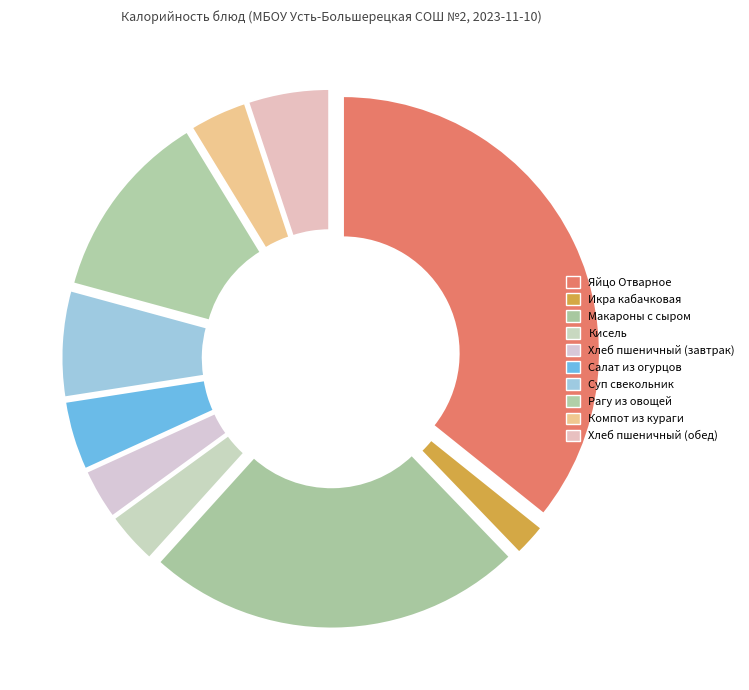

To the nearest percent, what is the combined percentage of Рагу из овощей and Хлеб пшеничный (обед)?

17%